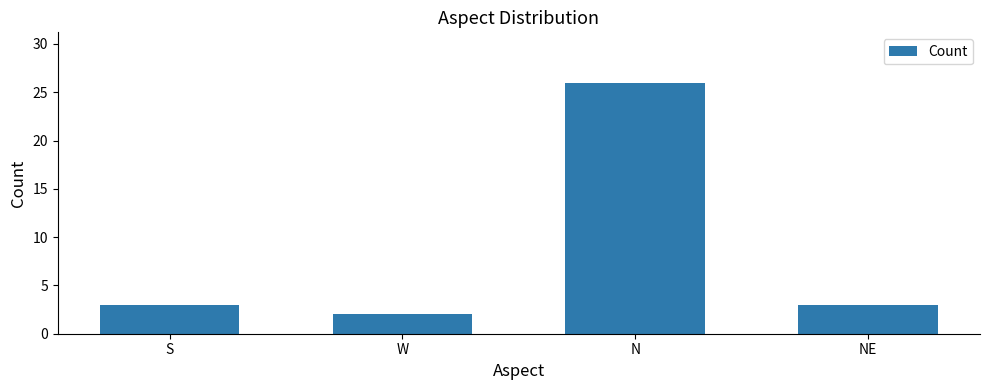

What is the change in value from S to N?

+23